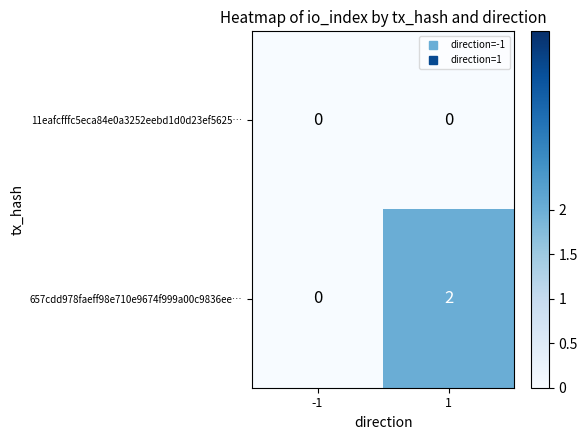

Which series has the largest range (max minus min)?

657cdd978faeff98e710e9674f999a00c9836ee…